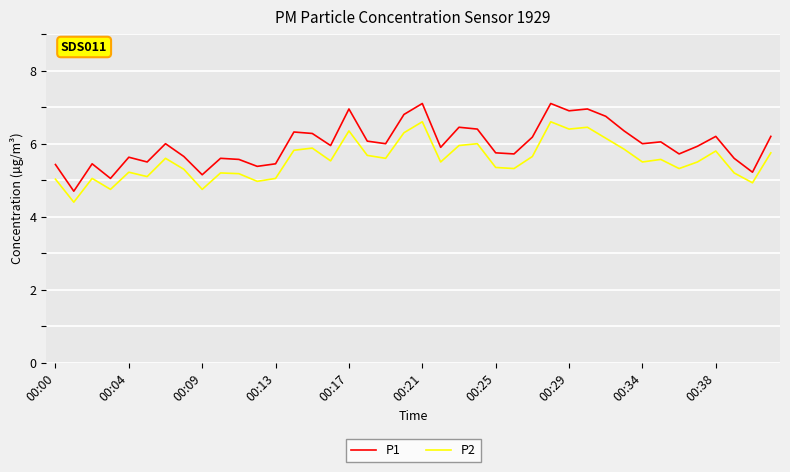

What is the greatest value displayed?

7.1